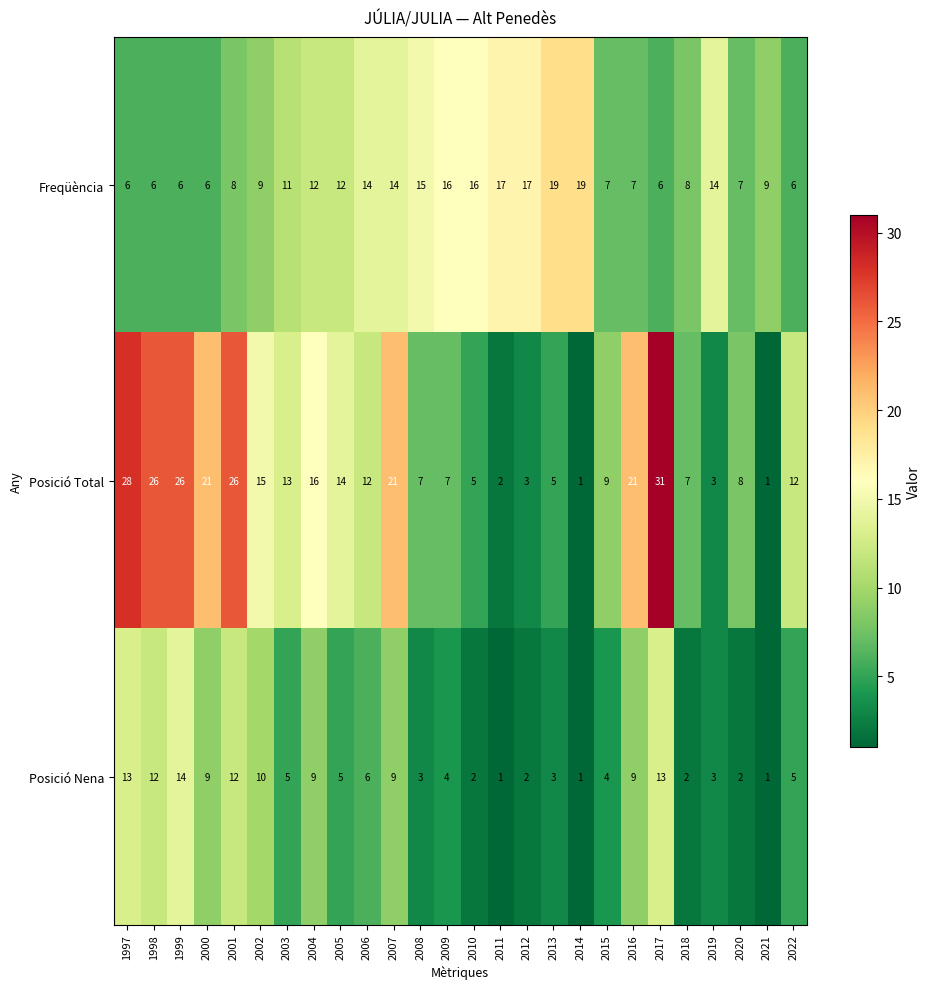

True or false: Posició Nena has a value of 6 at 2015.

False